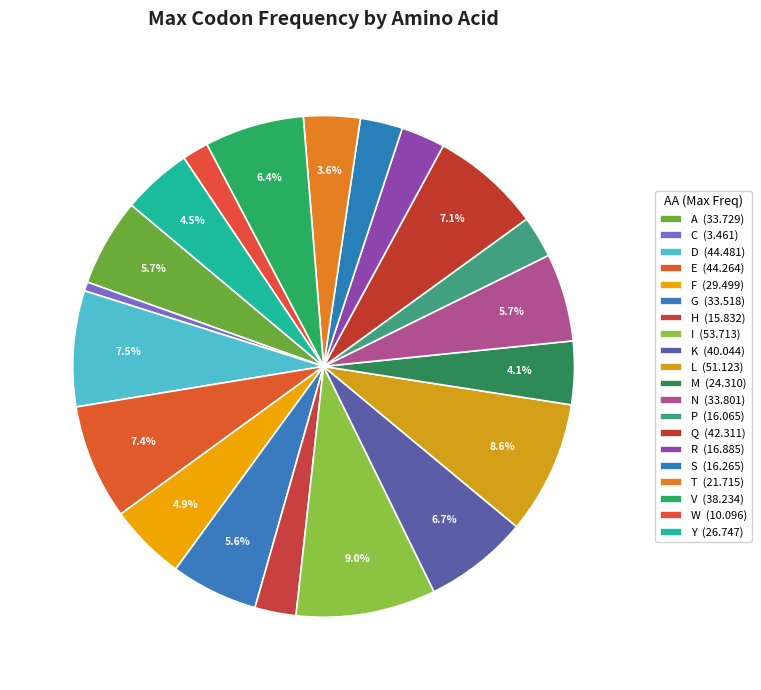

What is the ratio of the value at L to the value at I?

1.0